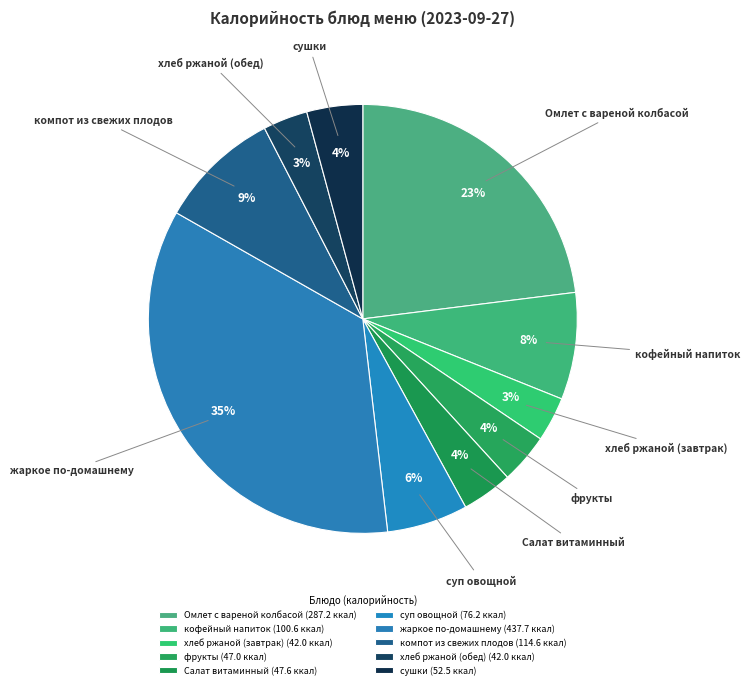

How many segments does this pie chart have?

10